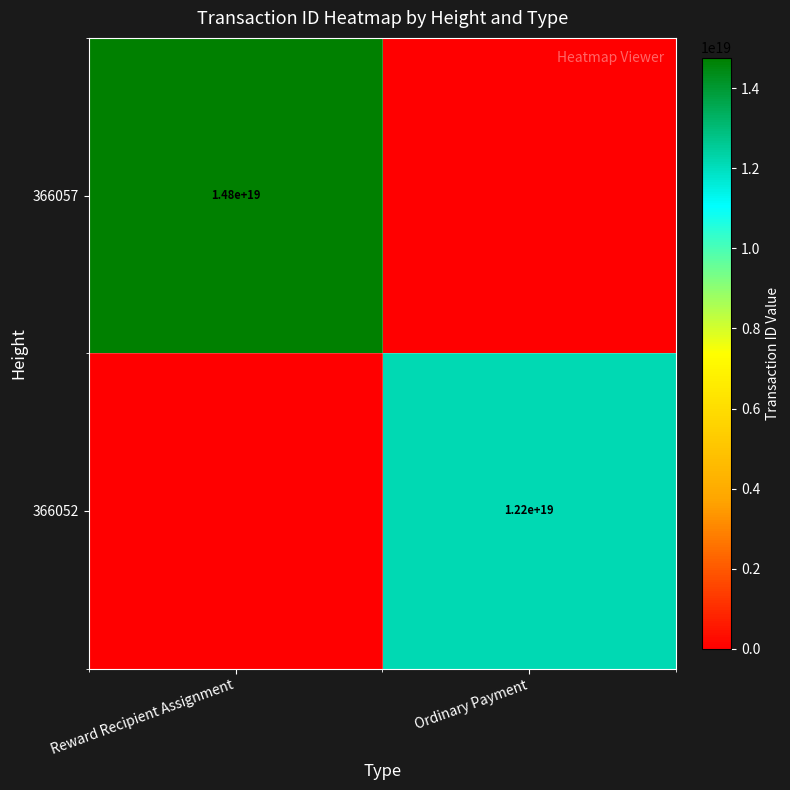

Is the value of 366052 at Ordinary Payment greater than the value of 366057 at Reward Recipient Assignment?

No